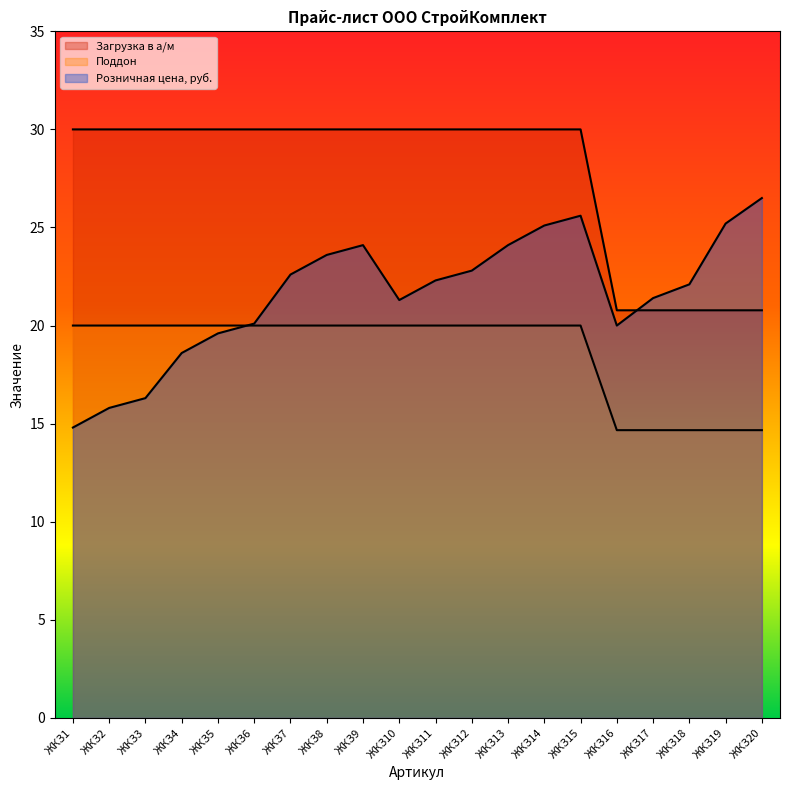

Is it true that Загрузка в а/м equals 40.0 at ЖКЗ2?

False